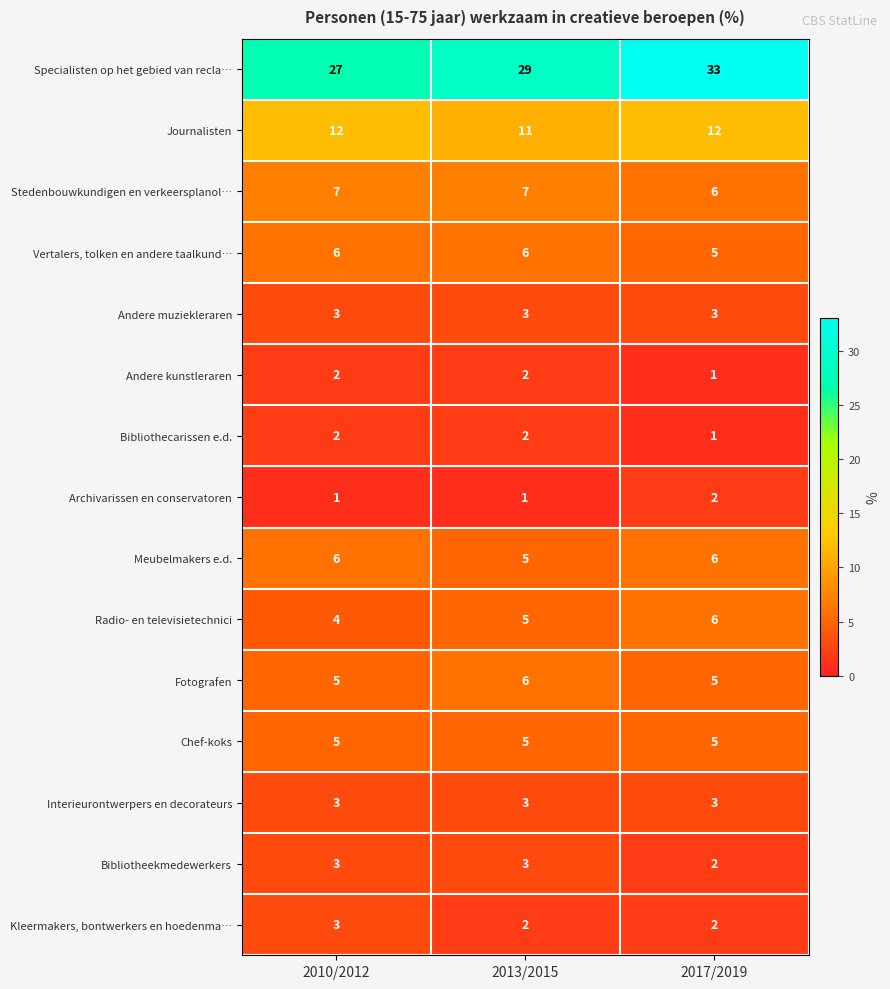

What is the sum of all Bibliotheekmedewerkers values?

8